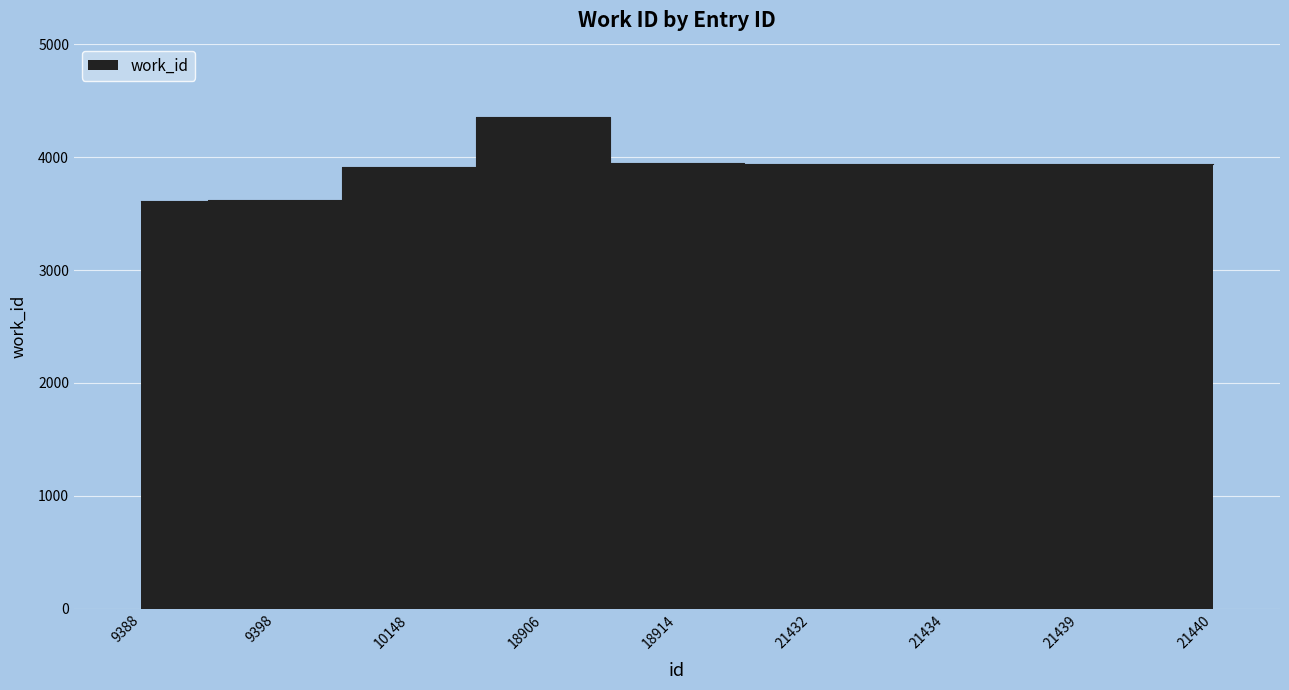

How many data points are less than 3938?

3